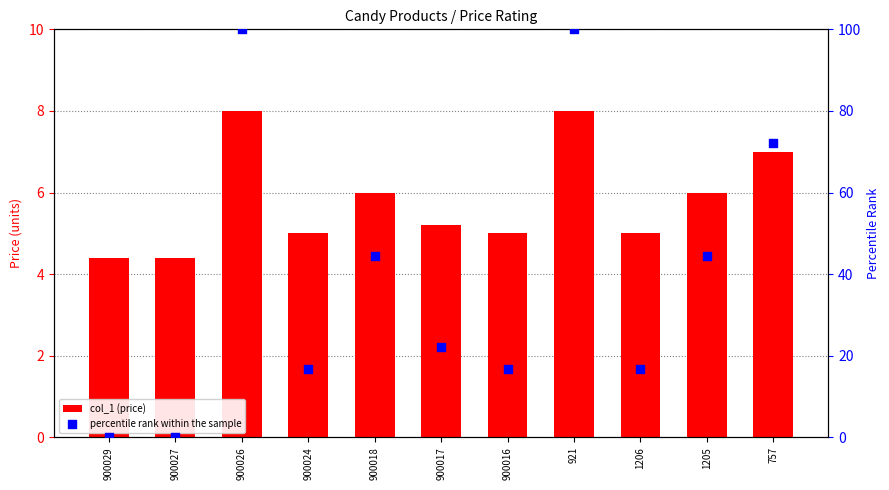

At how many categories does at least one series exceed 90?

2